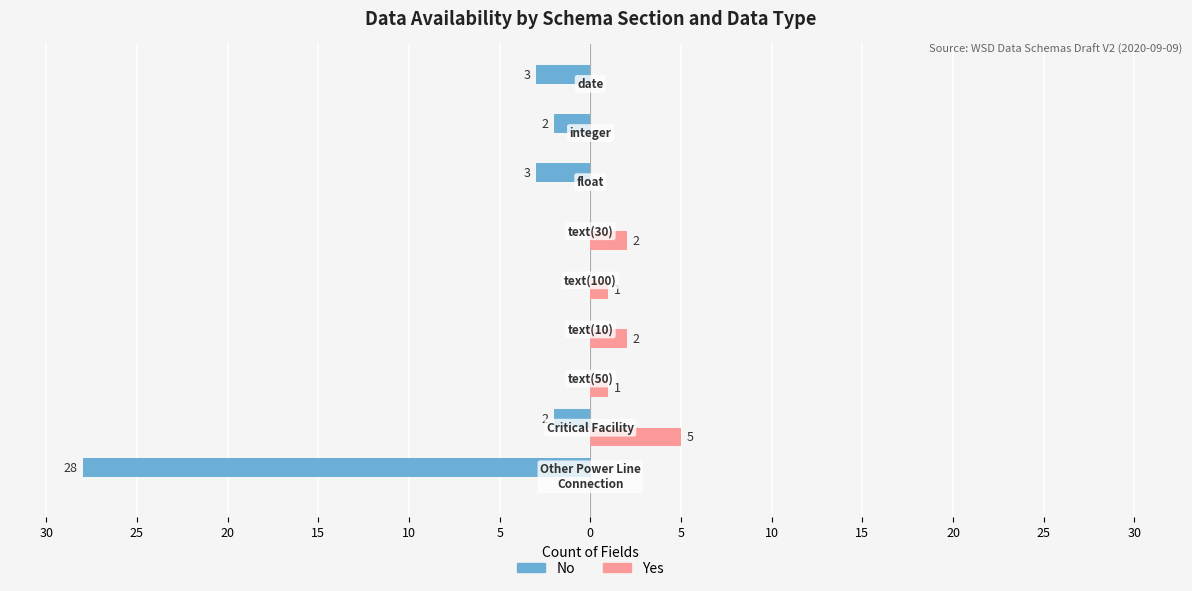

What are all the series names shown in the legend?

No, Yes